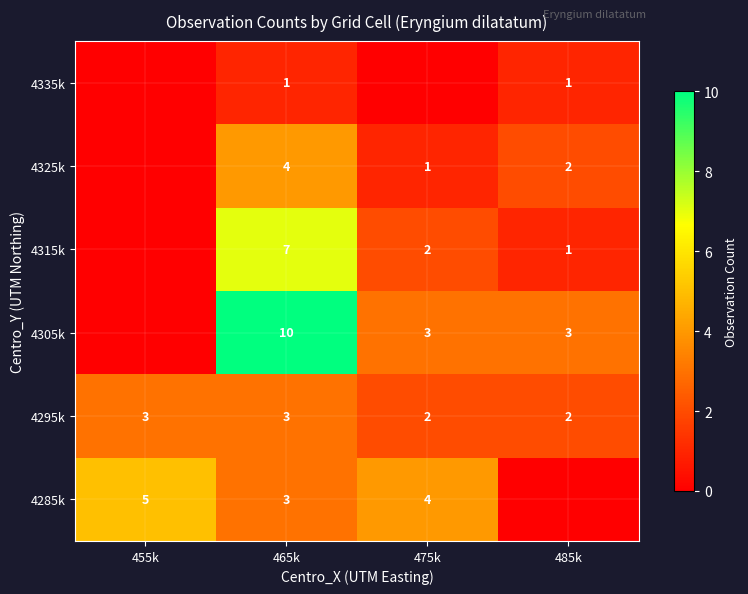

Is the value of 4285k at 465k greater than the value of 4295k at 475k?

Yes